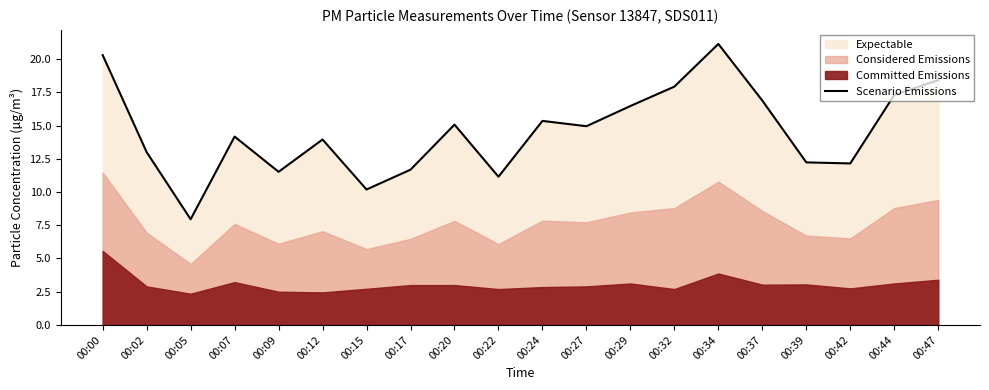

Rank the categories by value from highest to lowest.

00:34, 00:00, 00:47, 00:32, 00:44, 00:37, 00:29, 00:24, 00:20, 00:27, 00:07, 00:12, 00:02, 00:39, 00:42, 00:17, 00:09, 00:22, 00:15, 00:05